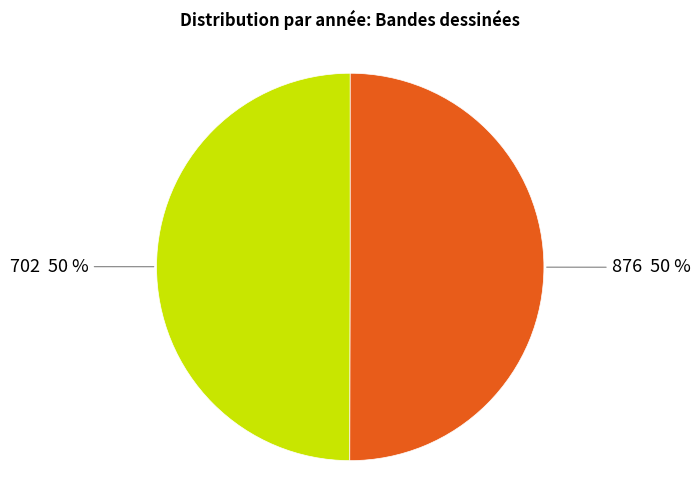

To the nearest percent, what is the average slice percentage?

50%